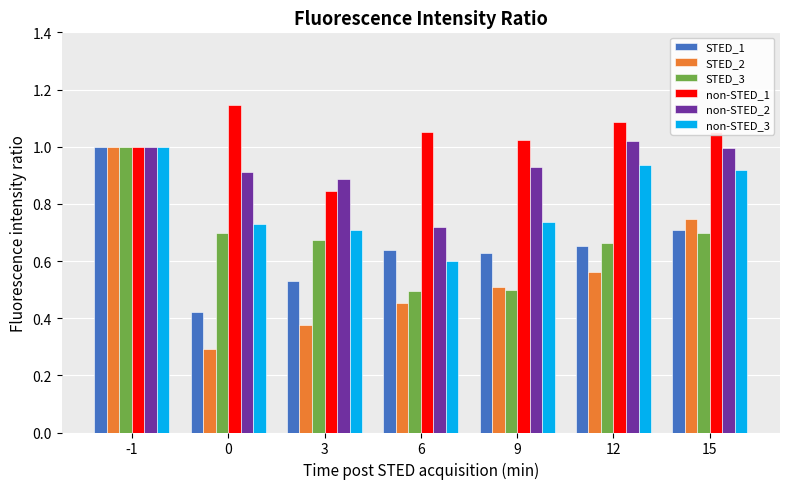

How many bars are there in total?

42